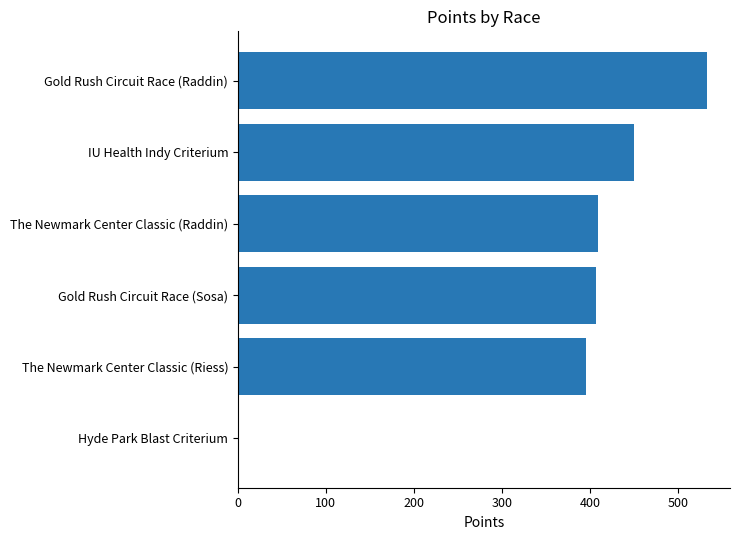

Which has a higher value, Gold Rush Circuit Race (Sosa) or Hyde Park Blast Criterium?

Gold Rush Circuit Race (Sosa)